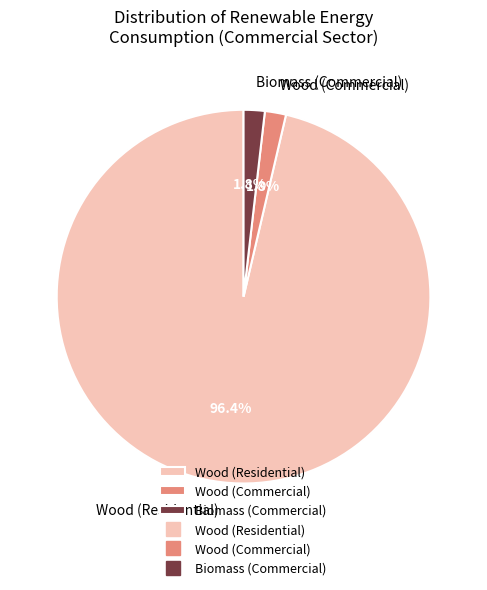

Which slice is the largest?

Wood (Residential)